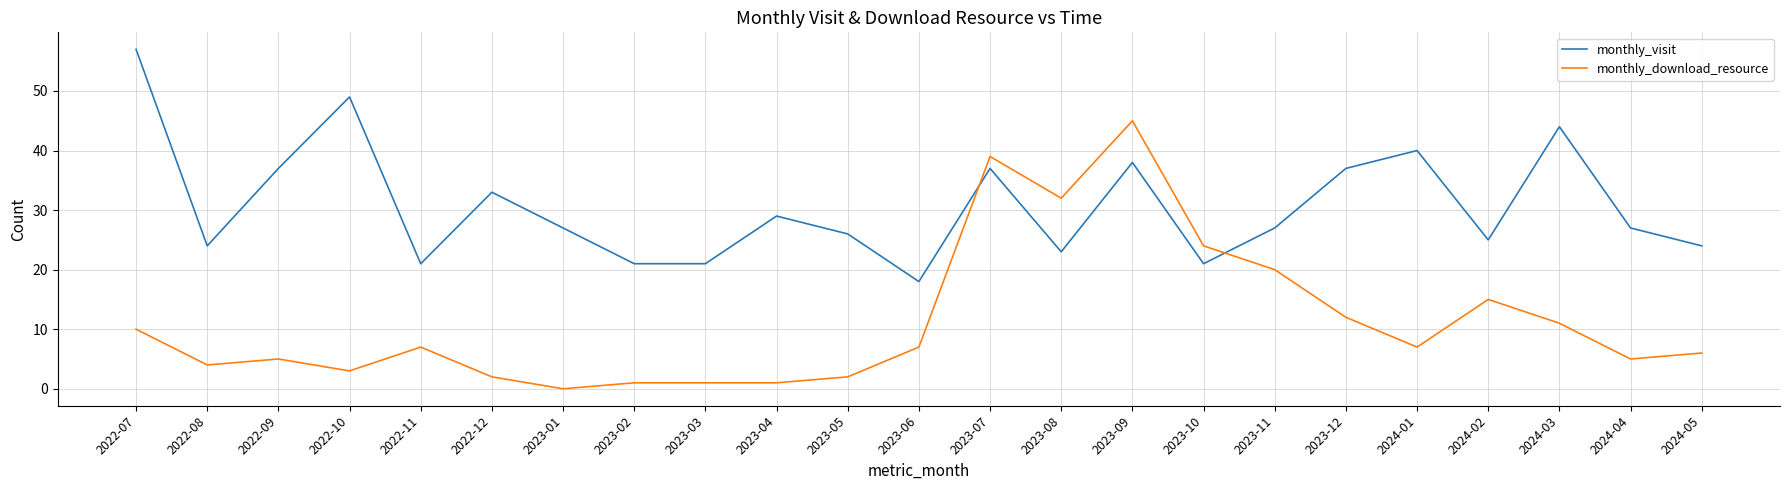

Count the number of categories in the chart.

23